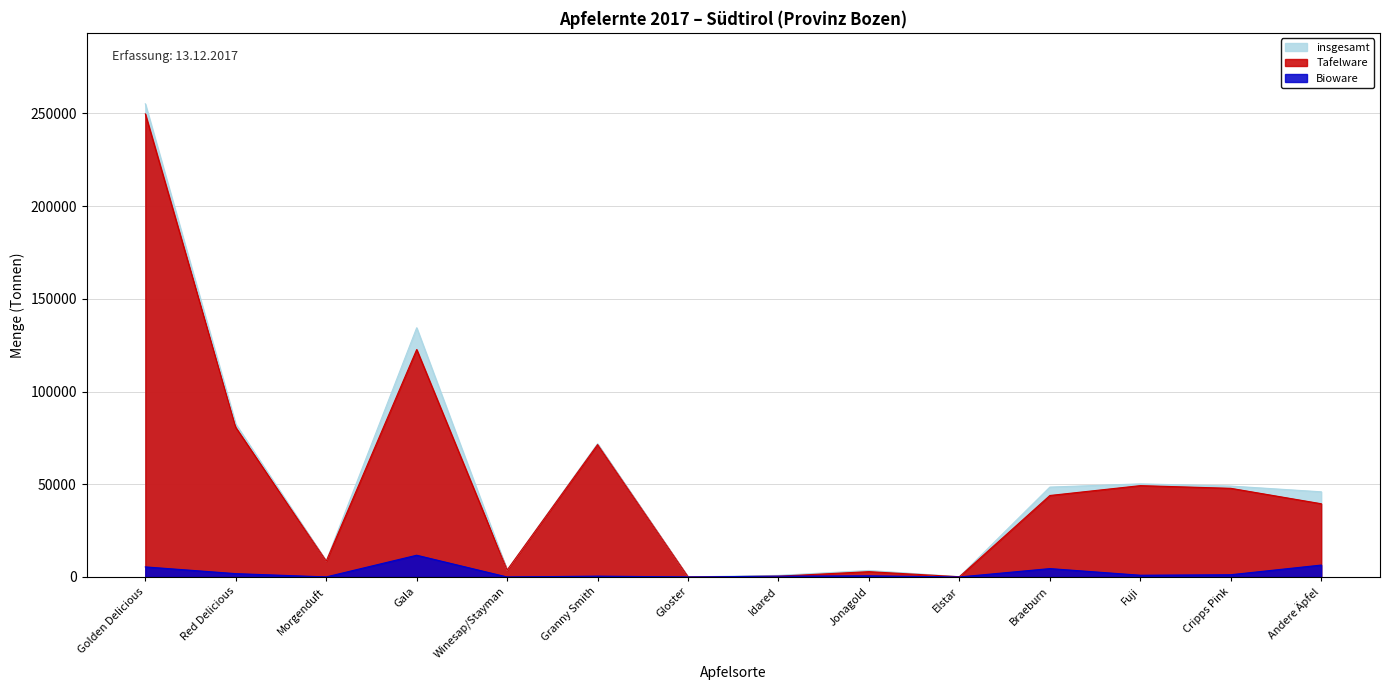

What position from the left is Morgenduft?

3